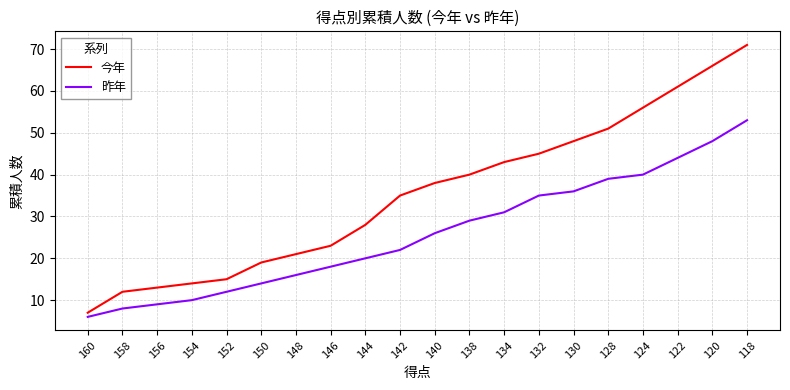

What is the difference between the highest and lowest values at 142?

13